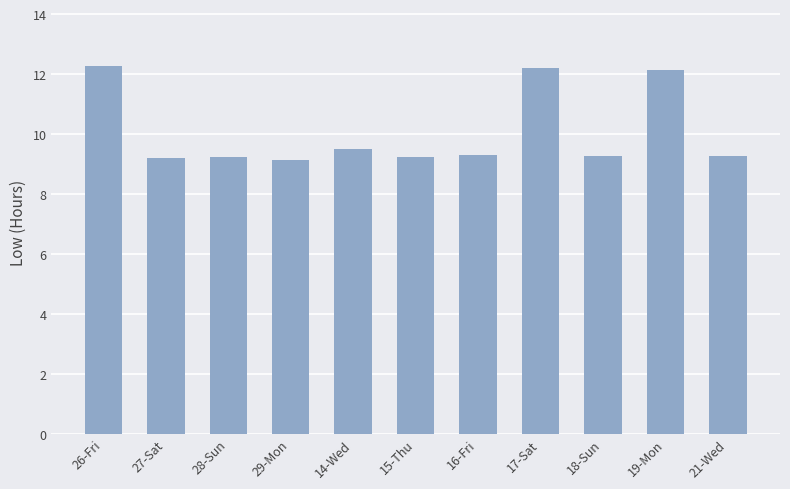

What is the minimum value shown in the chart?

9.1